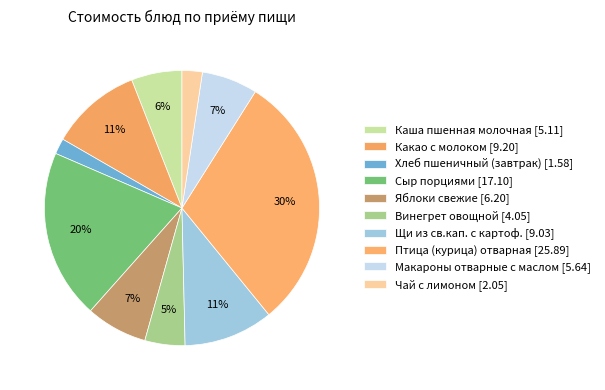

Which has a higher value, Птица (курица) отварная or Щи из св.кап. с картоф.?

Птица (курица) отварная